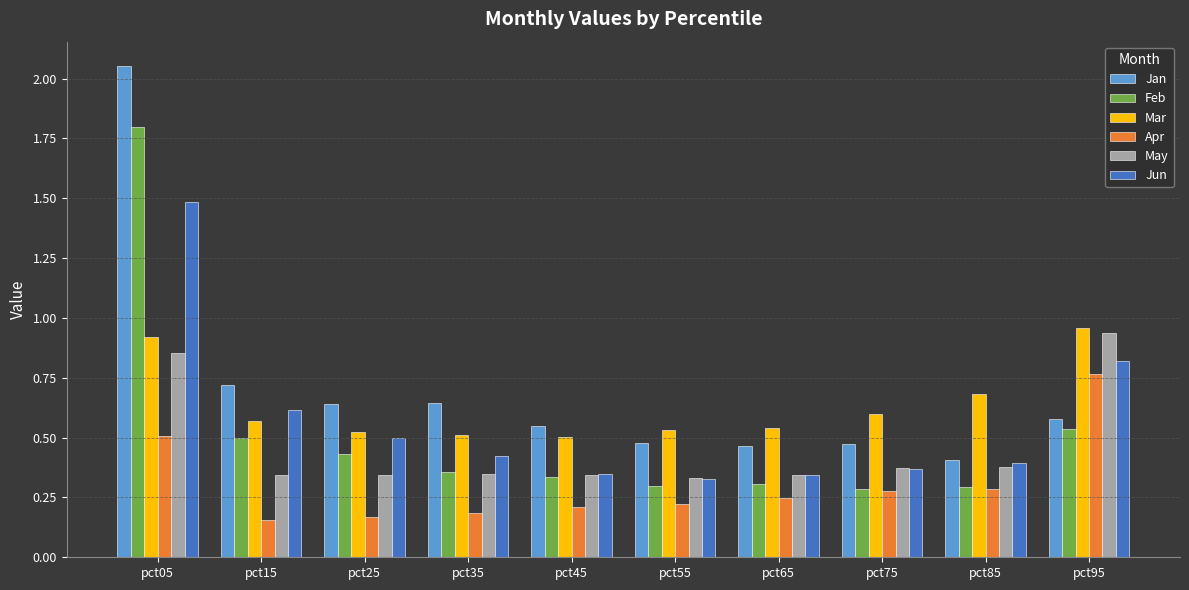

What is the average value of the Jan series?

0.7